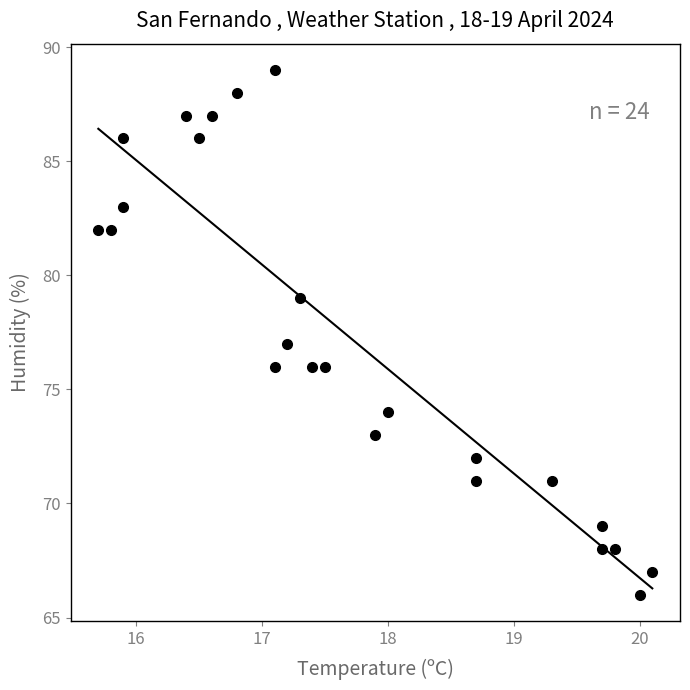

What is the range of Y values (max minus min)?

23